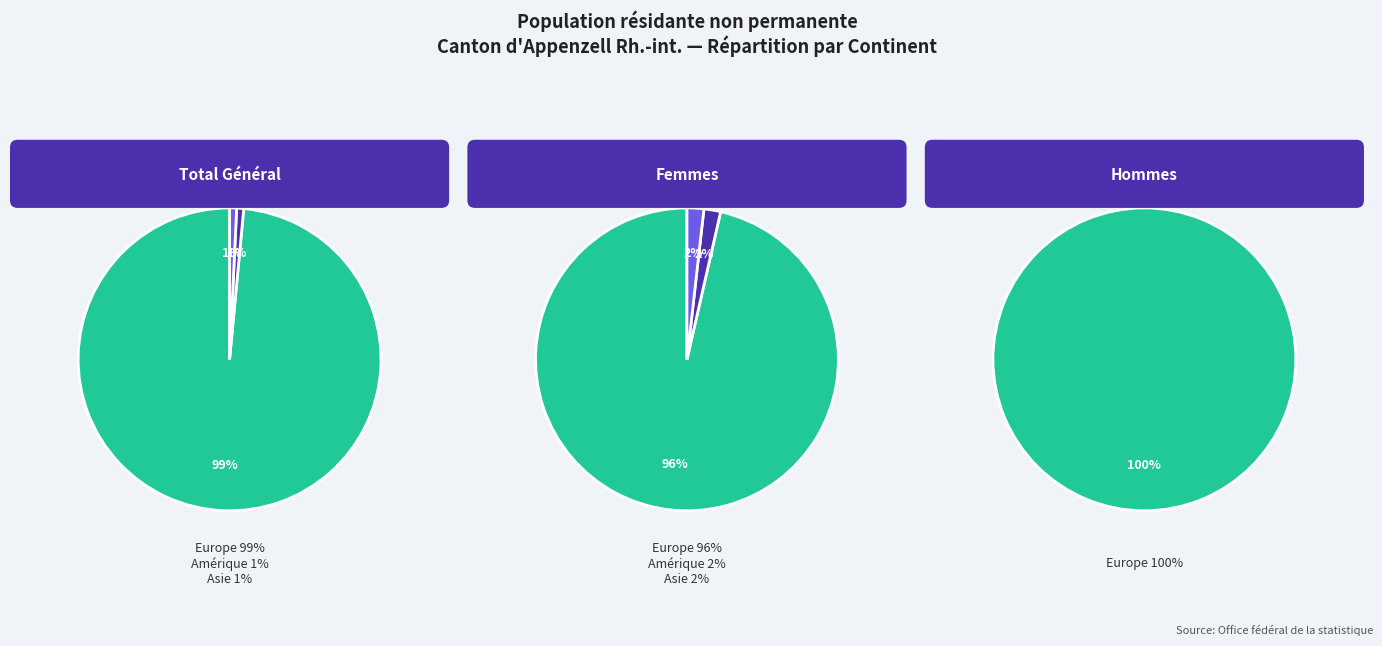

The Europe slice represents 87% of the pie. True or false?

False